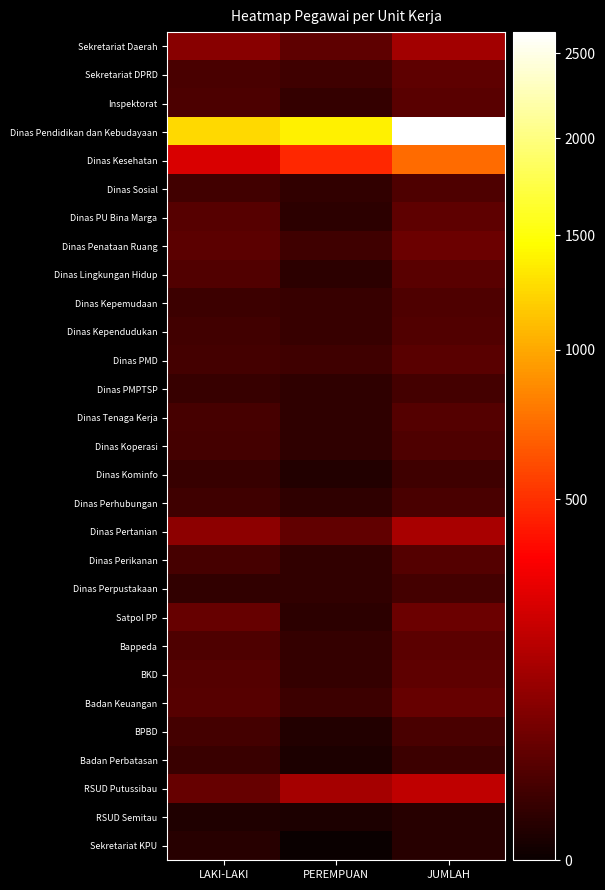

At how many categories does at least one series exceed 1514?

1